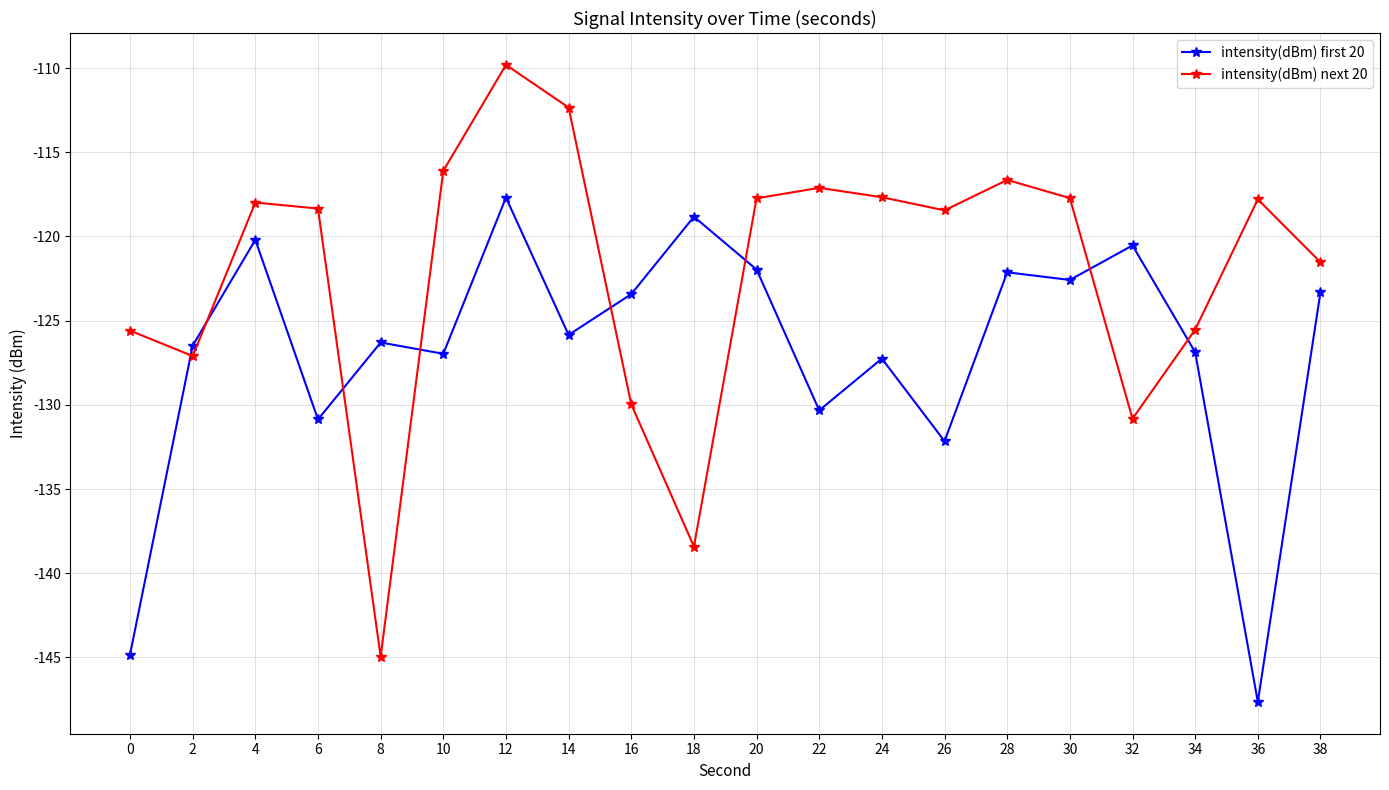

Is the value of intensity(dBm) first 20 at 28 greater than the value of intensity(dBm) next 20 at 16?

Yes